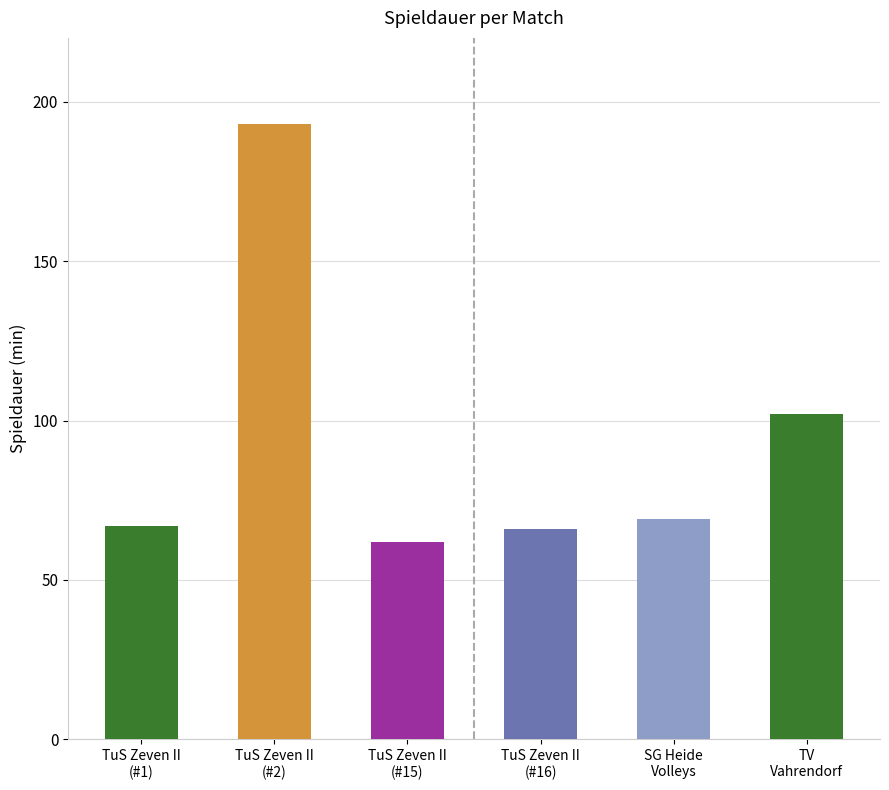

Rank the categories by value from lowest to highest.

TuS Zeven II (15), TuS Zeven II (16), TuS Zeven II (1), SG Heide Volleys, TV Vahrendorf, TuS Zeven II (2)